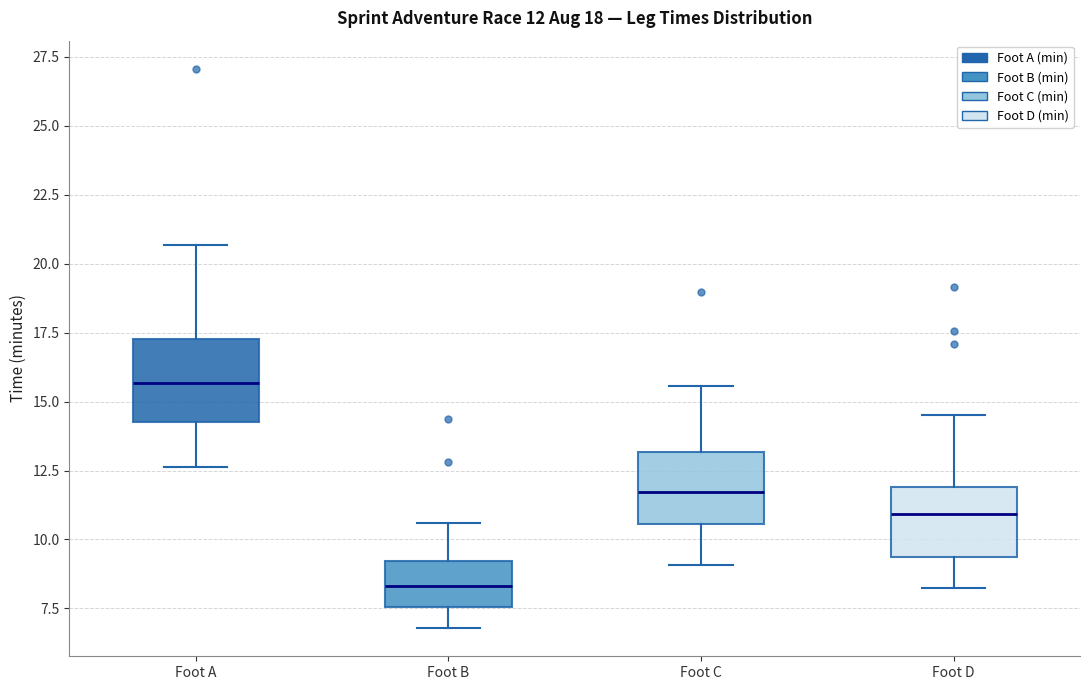

Which box's median line is the highest?

Foot A